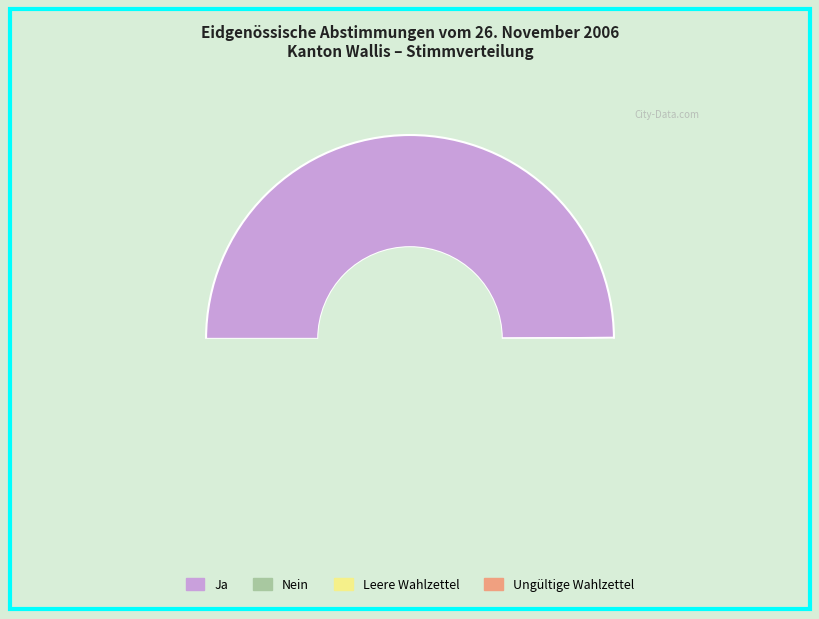

True or false: Nein accounts for 36% of the total.

False